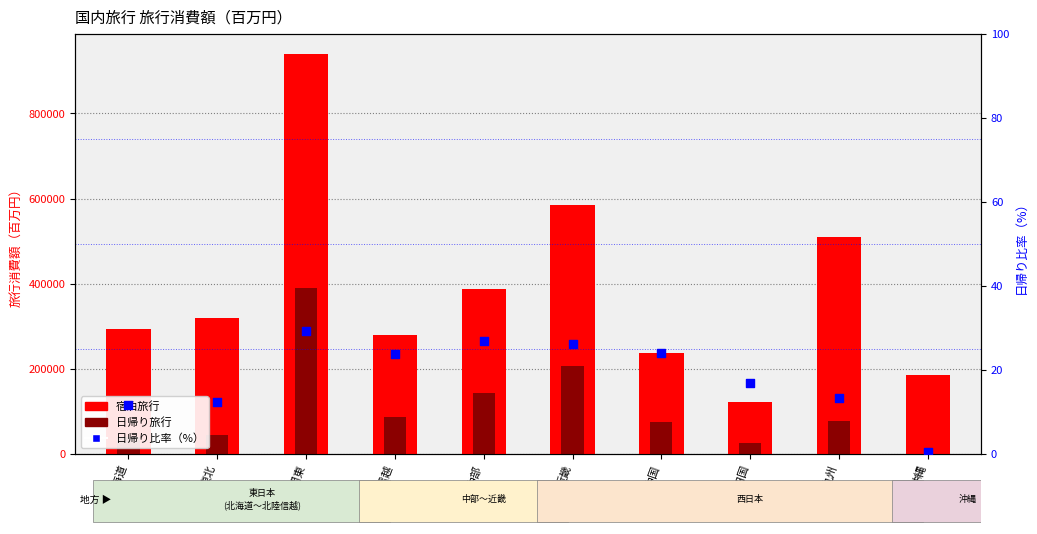

Which series has the largest Y range (max minus min)?

宿泊旅行